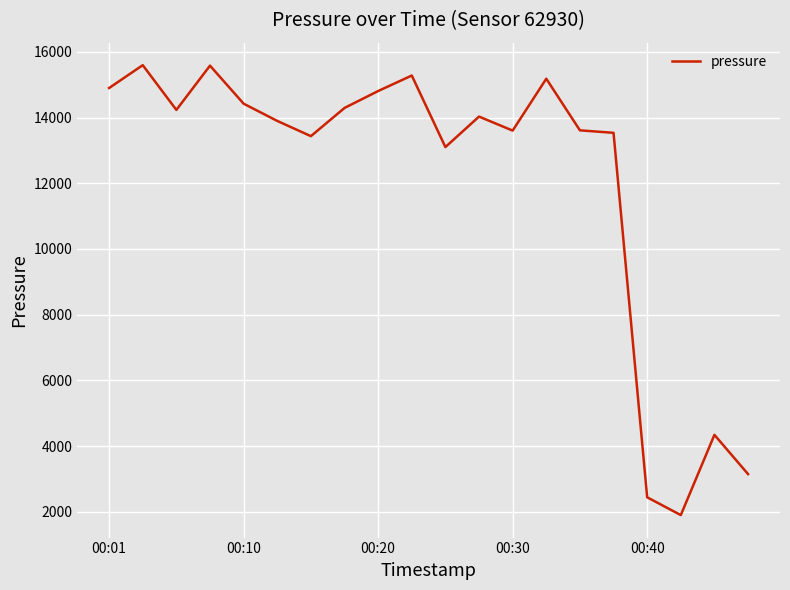

What is the greatest value displayed?

15594.9